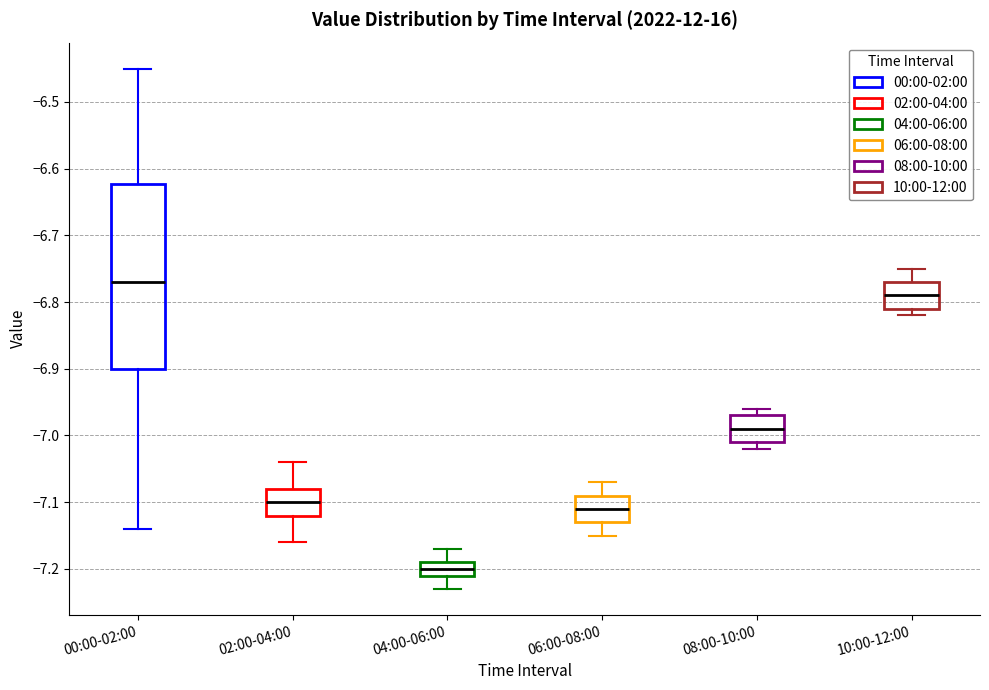

Which box has the lowest median line?

04:00-06:00